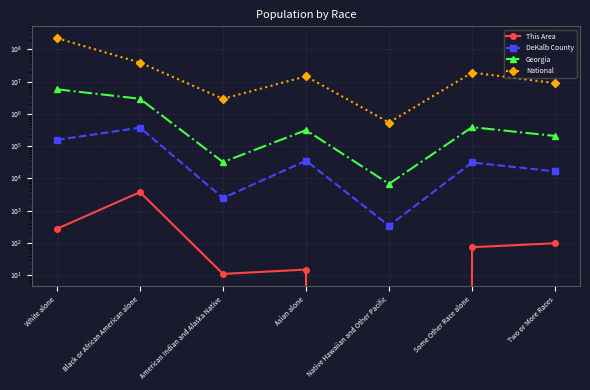

Reading left to right, list all the values displayed in this chart.

This Area: White alone=275	Black or African American alone=3768	American Indian and Alaska Native=11	Asian alone=15	Native Hawaiian and Other Pacific=0	Some Other Race alone=74	Two or More Races=98
DeKalb County: White alone=156578	Black or African American alone=375725	American Indian and Alaska Native=2479	Asian alone=35426	Native Hawaiian and Other Pacific=342	Some Other Race alone=31253	Two or More Races=16512
Georgia: White alone=5787440	Black or African American alone=2950435	American Indian and Alaska Native=32151	Asian alone=314467	Native Hawaiian and Other Pacific=6799	Some Other Race alone=388872	Two or More Races=207489
National: White alone=223553265	Black or African American alone=38929319	American Indian and Alaska Native=2932248	Asian alone=14674252	Native Hawaiian and Other Pacific=540013	Some Other Race alone=19107368	Two or More Races=9009073